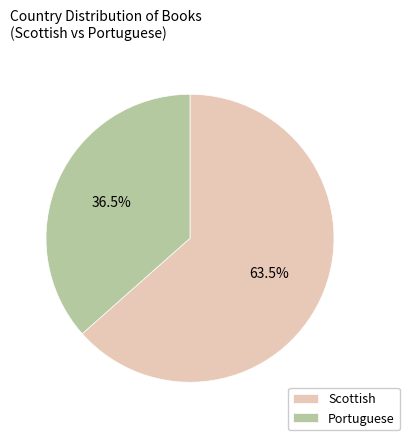

Does Portuguese account for over 50% of the chart?

No